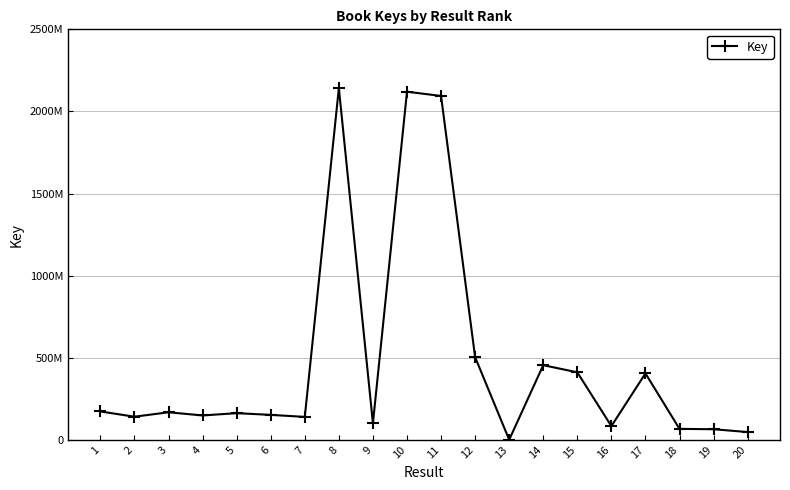

List the labels in order of value, largest first.

8, 10, 11, 12, 14, 15, 17, 1, 3, 5, 6, 4, 2, 7, 9, 16, 18, 19, 20, 13